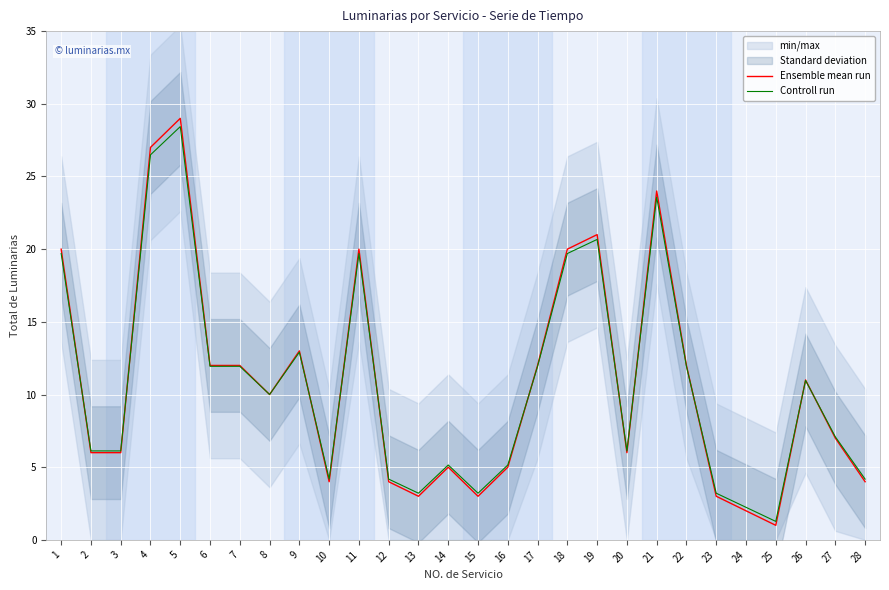

Reading left to right, what are all the values shown in this chart?

Ensemble mean run: 20.0	6.0	6.0	27.0	29.0	12.0	12.0	10.0	13.0	4.0	20.0	4.0	3.0	5.0	3.0	5.0	12.0	20.0	21.0	6.0	24.0	12.0	3.0	2.0	1.0	11.0	7.0	4.0
Controll run: 19.7	6.1	6.1	26.5	28.4	11.9	11.9	10.0	12.9	4.2	19.7	4.2	3.2	5.1	3.2	5.1	11.9	19.7	20.7	6.1	23.6	11.9	3.2	2.2	1.3	11.0	7.1	4.2